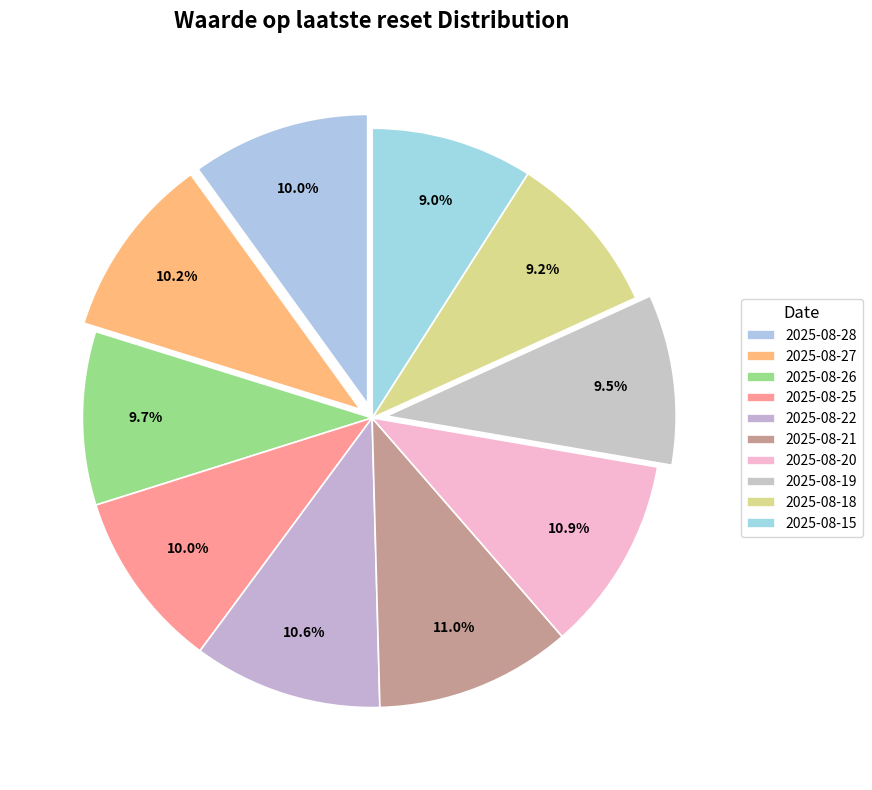

What percentage is NOT represented by 2025-08-26?

90.3%